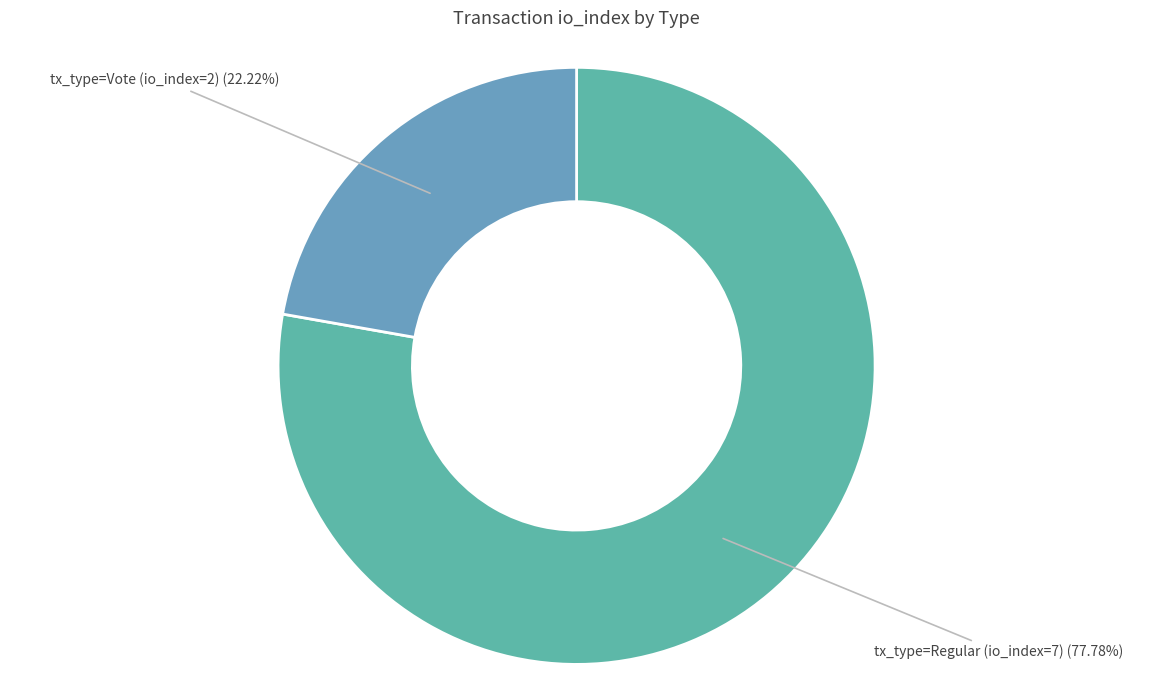

What percentage is the tx_type=Regular (io_index=7) slice, to the nearest percent?

78%